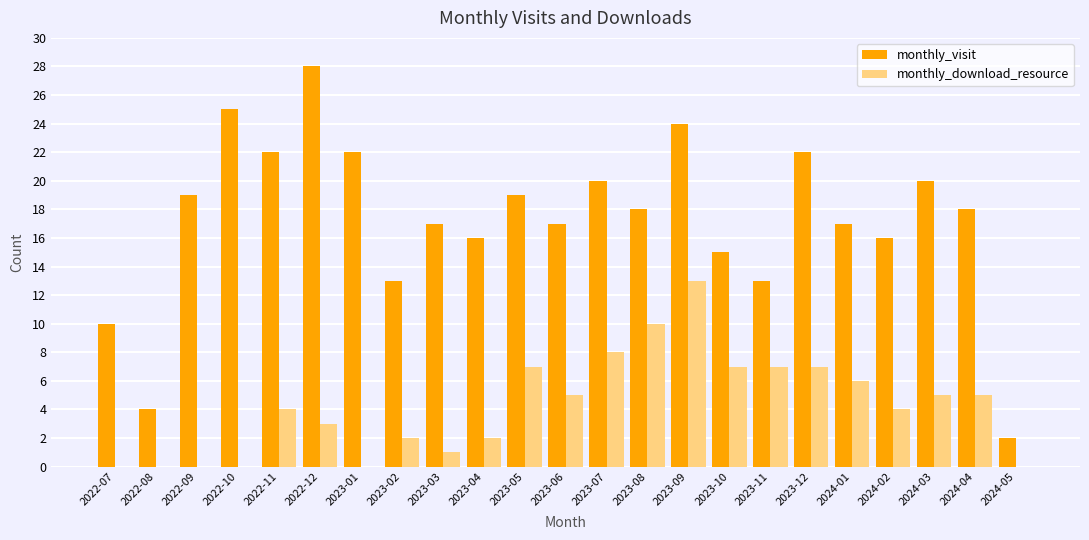

Is the value of monthly_visit at 2023-09 greater than the value of monthly_download_resource at 2024-02?

Yes